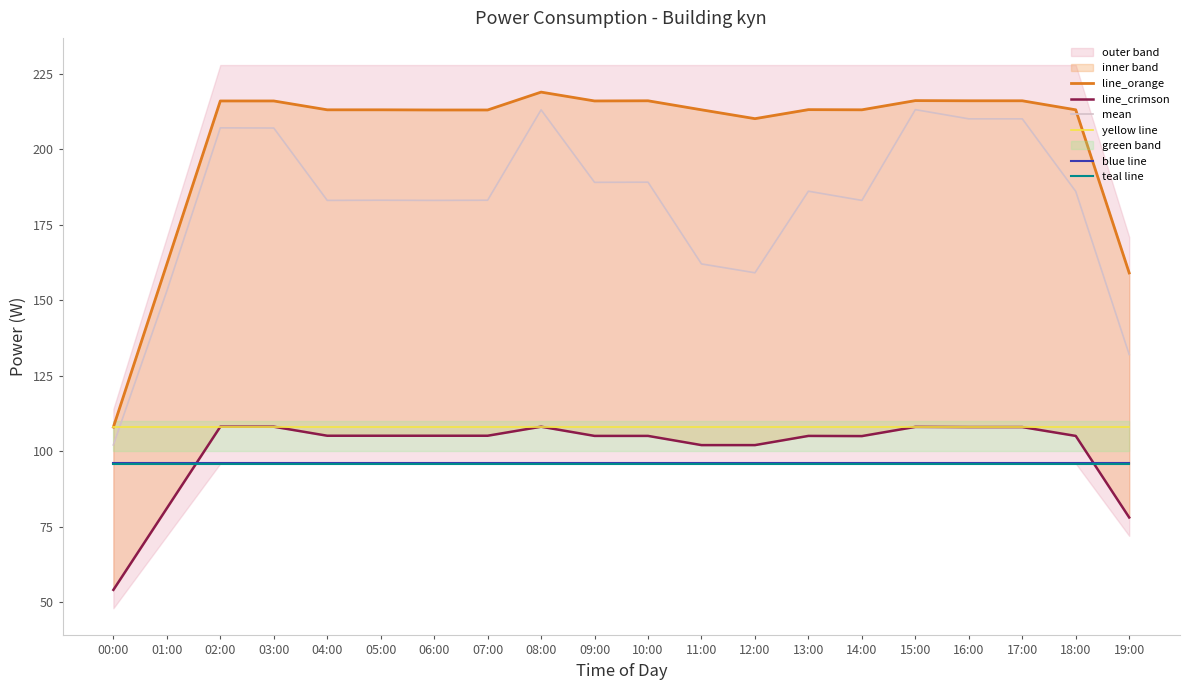

What is the average value of the line_crimson series?

100.5